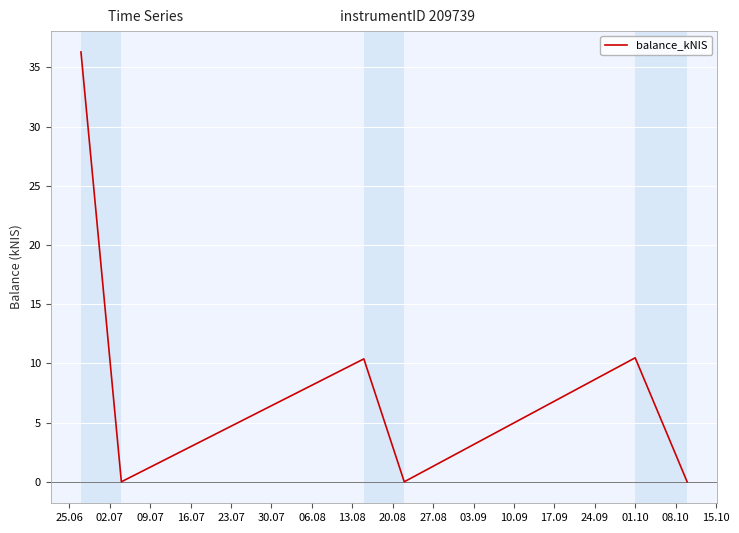

What is the difference between the second highest and minimum values?

10.5